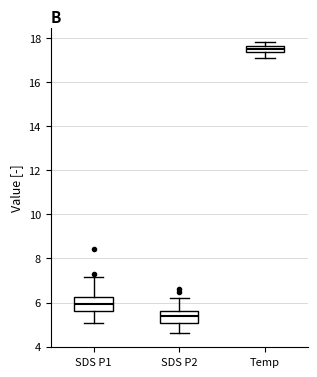

Where does the upper whisker of the box for SDS P1 end on the y-axis? The values are not printed on the chart, so give them approximately, as read against the axis.

7.2